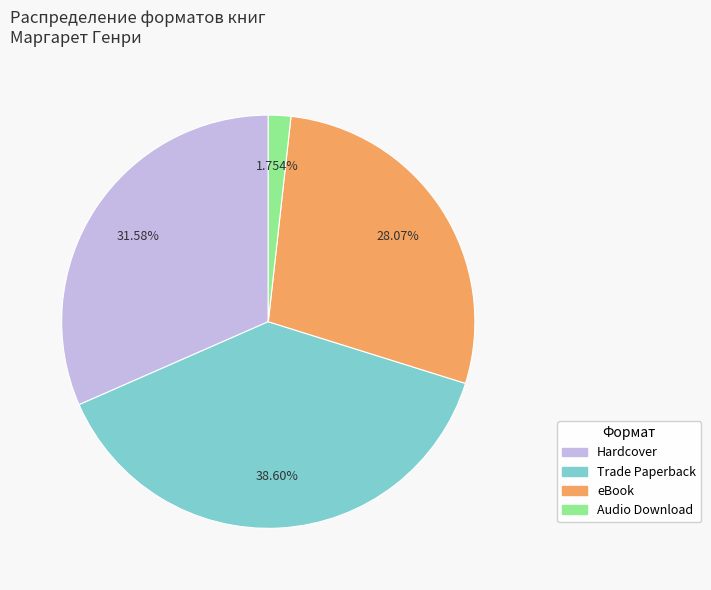

Does any single category account for the majority?

No